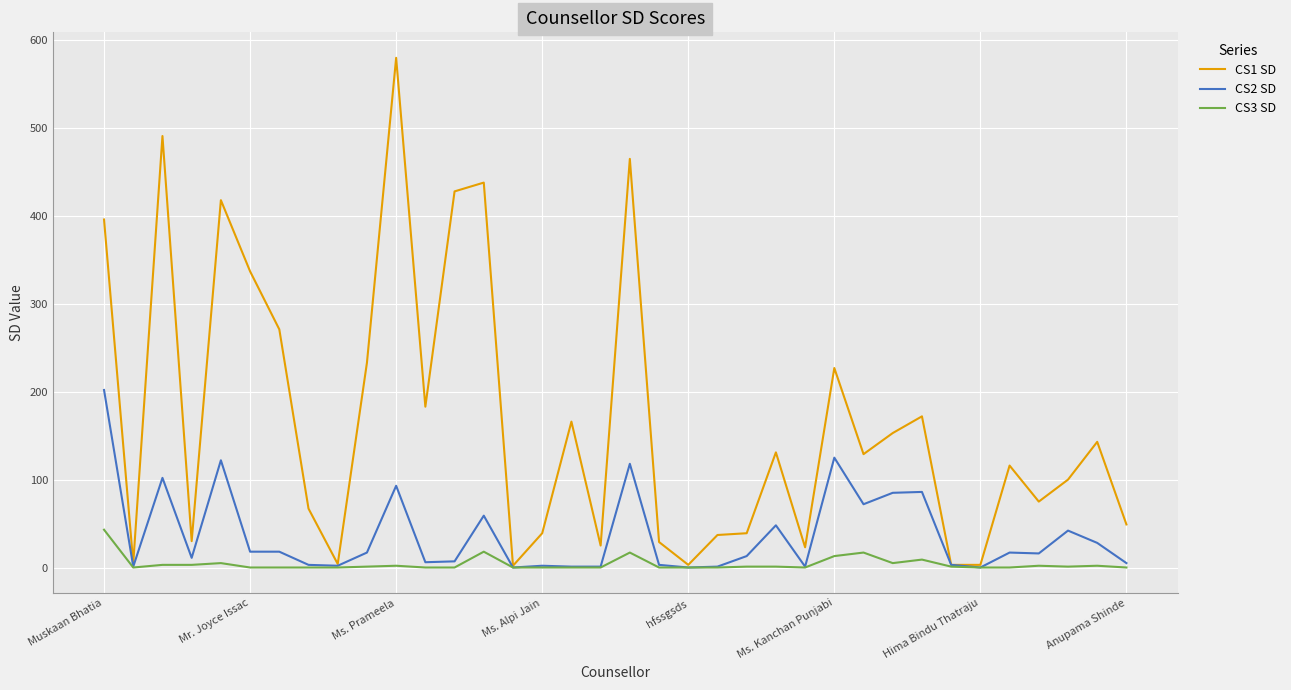

Which series has the largest range (max minus min)?

CS1 SD